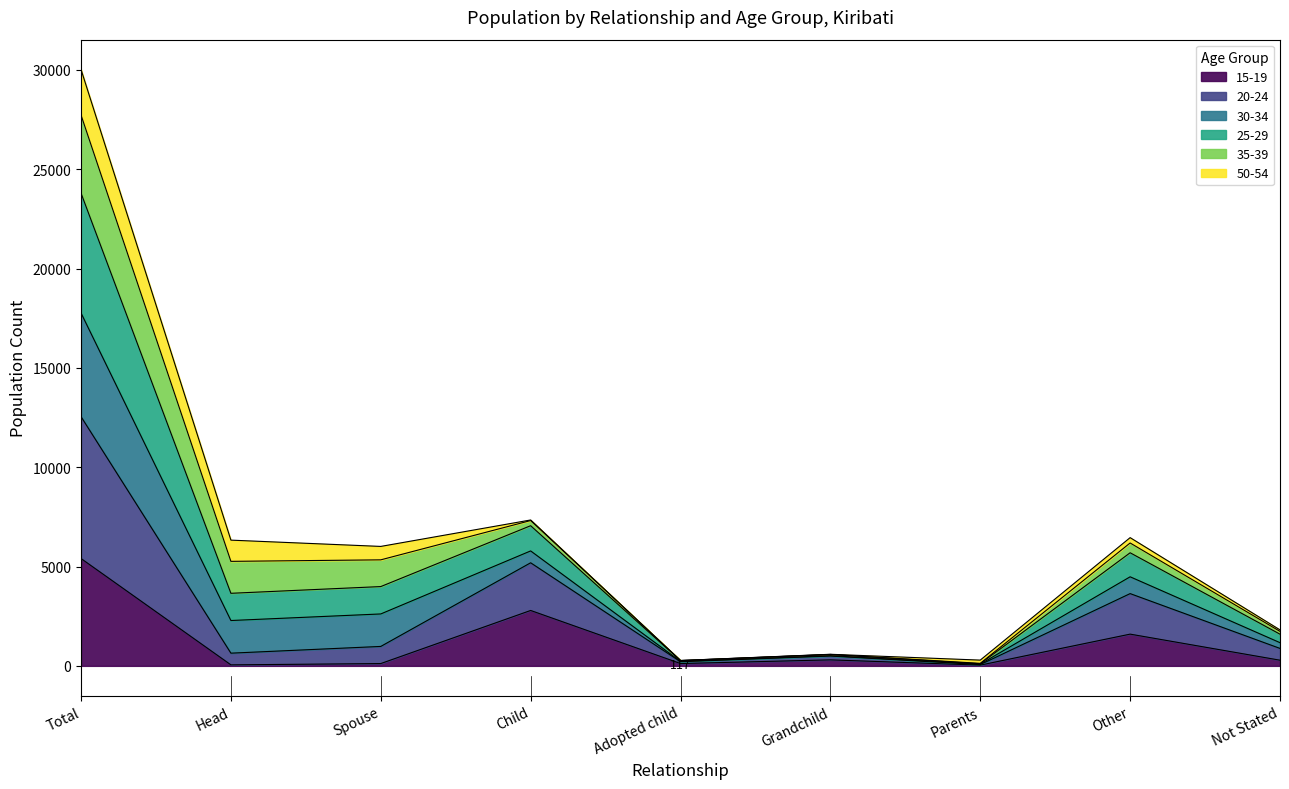

Is it true that 20-24 equals 20 at Parents?

False